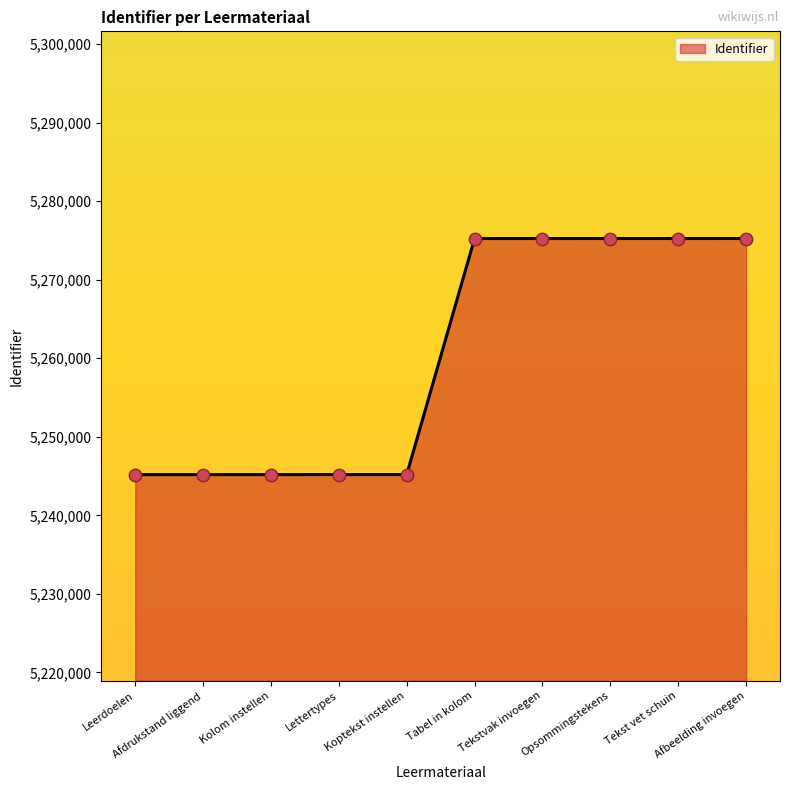

Which has a higher value, Opsommingstekens or Kolom instellen?

Opsommingstekens